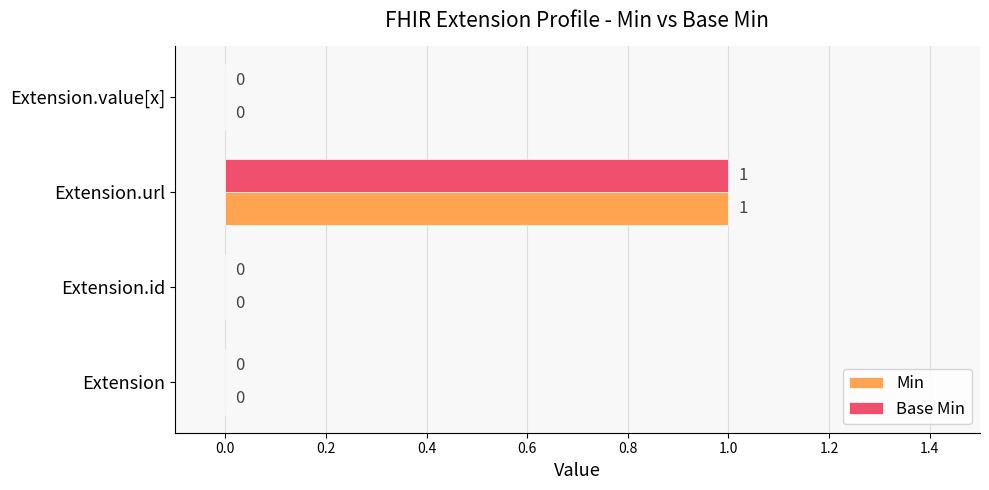

Which category has the highest value in the Min series?

Extension.url